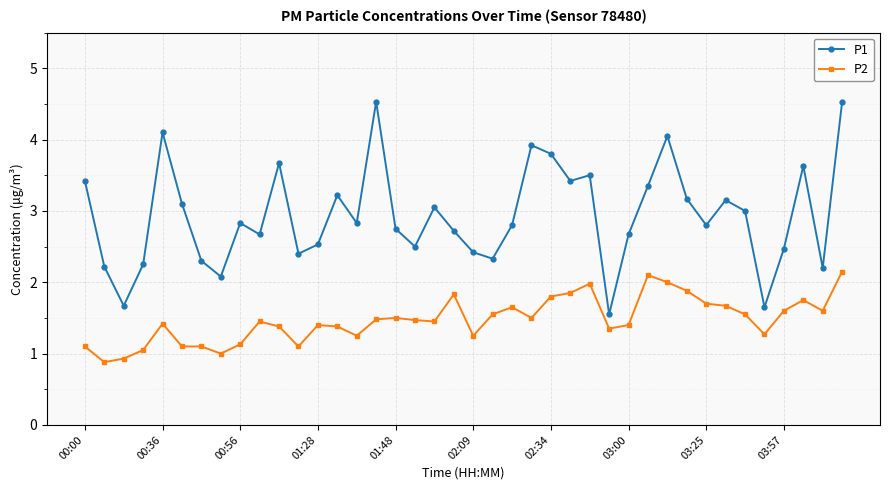

How many lines are shown in the chart?

2